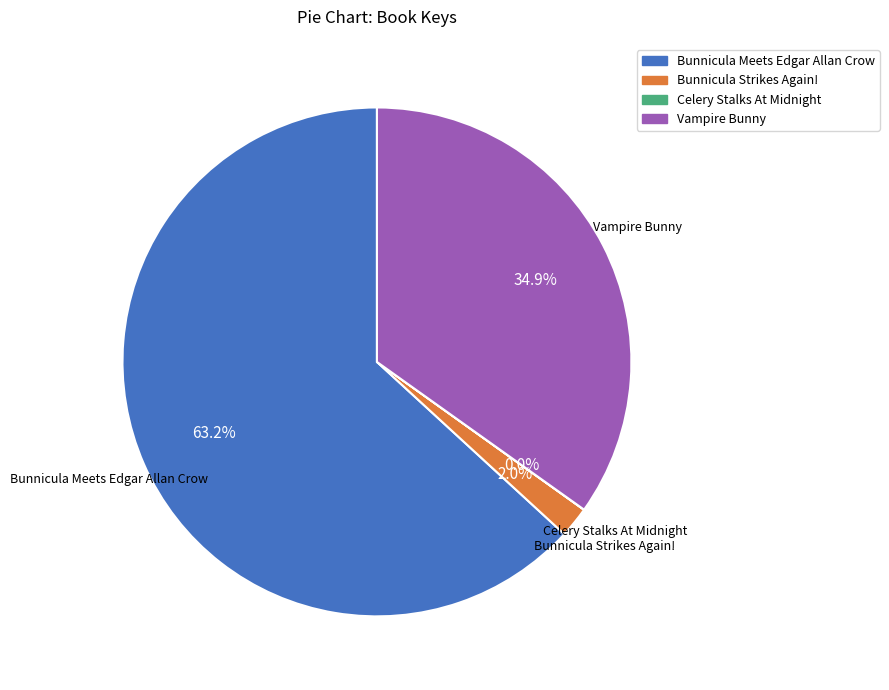

Which has a higher value, Bunnicula Meets Edgar Allan Crow or Vampire Bunny?

Bunnicula Meets Edgar Allan Crow